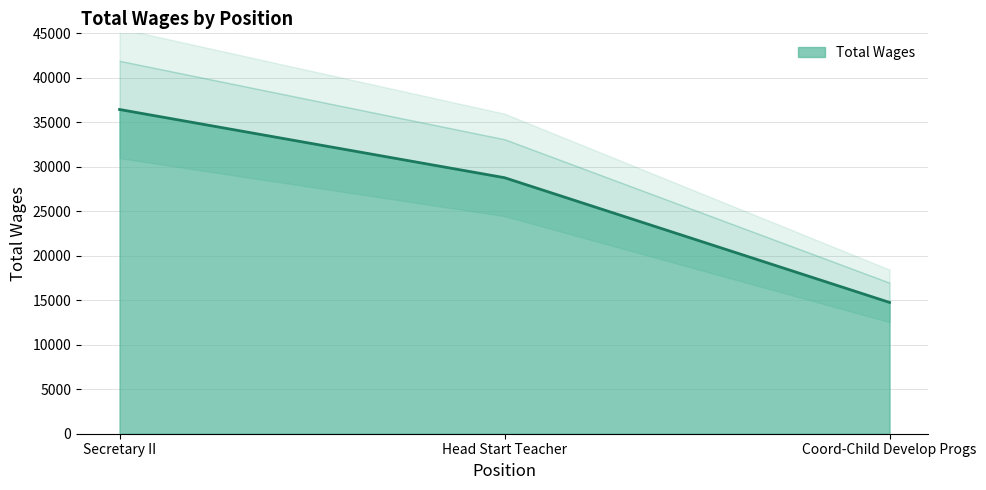

What position from the right is Secretary II?

3